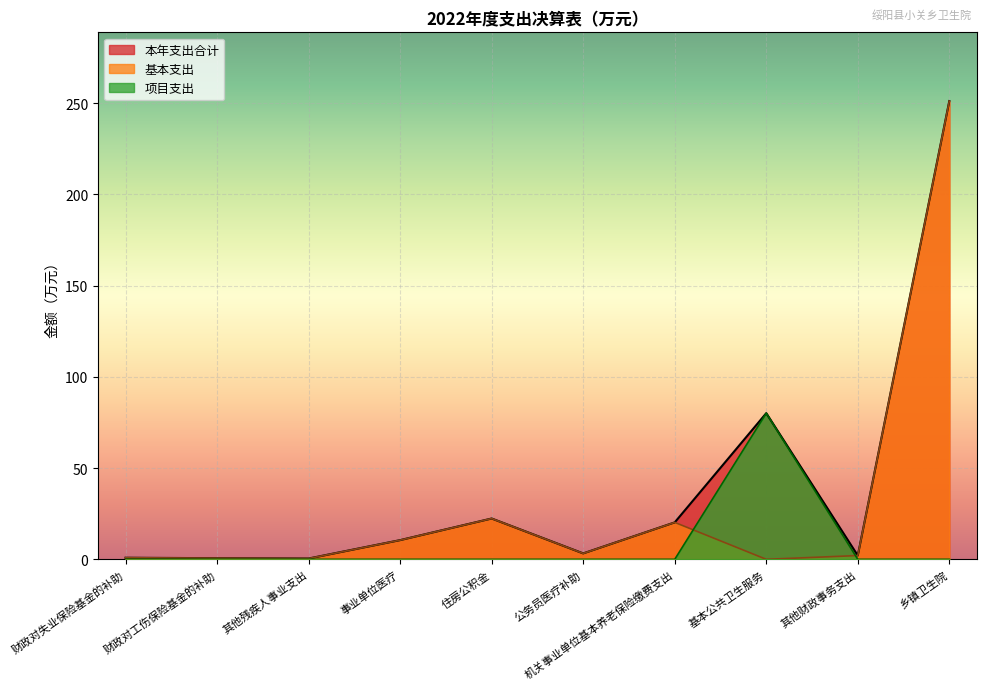

Count the number of data series in this chart.

3